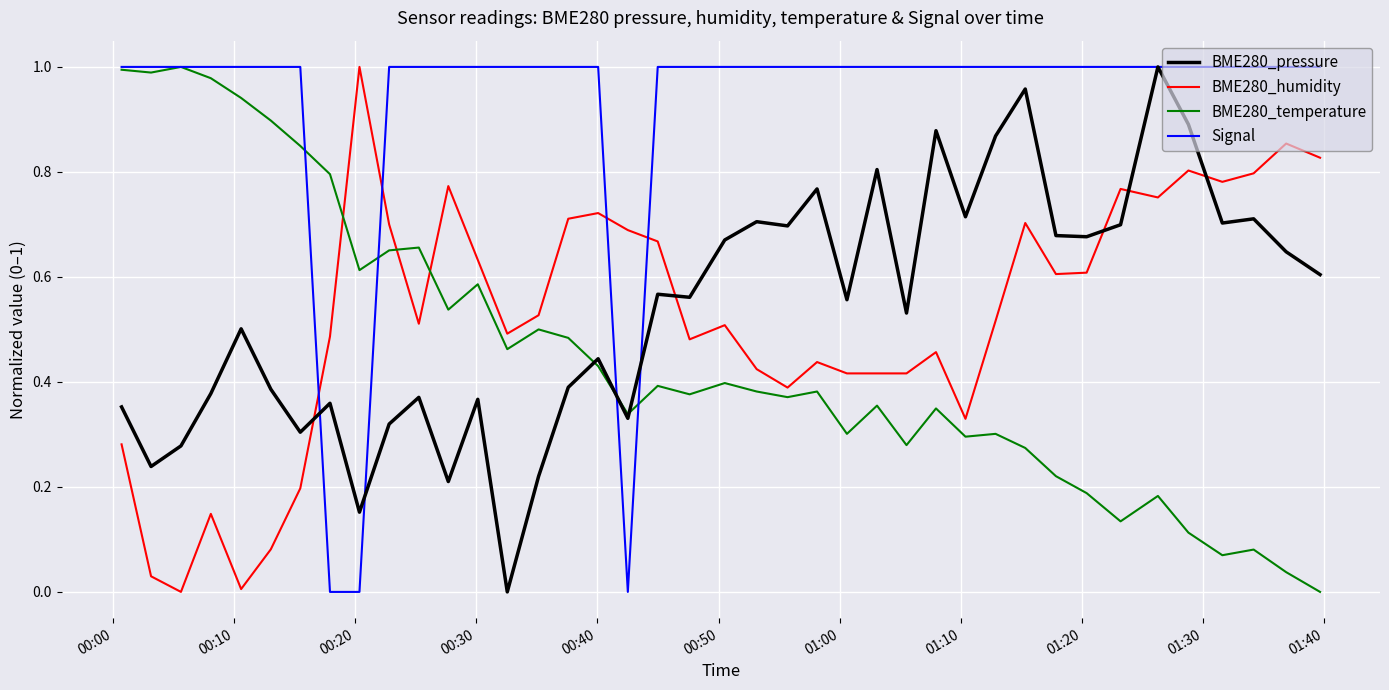

Does the chart have visible grid lines?

Yes